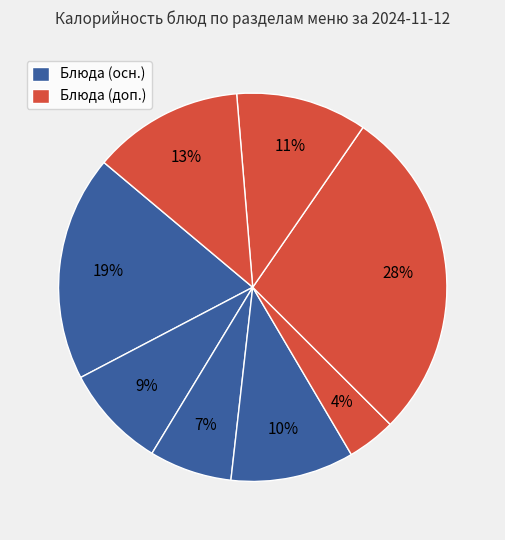

To the nearest percent, what is the difference between the largest and smallest slice percentages?

24%